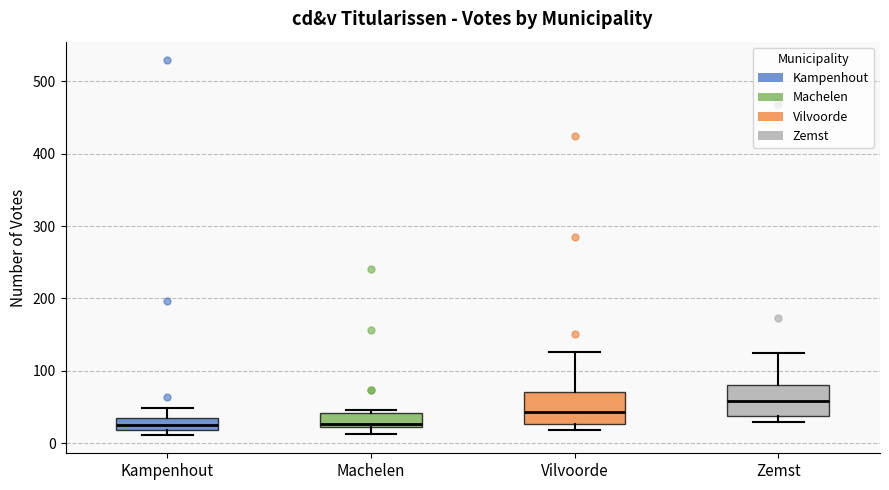

Where is the lower edge of the box for Zemst on the y-axis? The values are not printed on the chart, so give them approximately, as read against the axis.

40